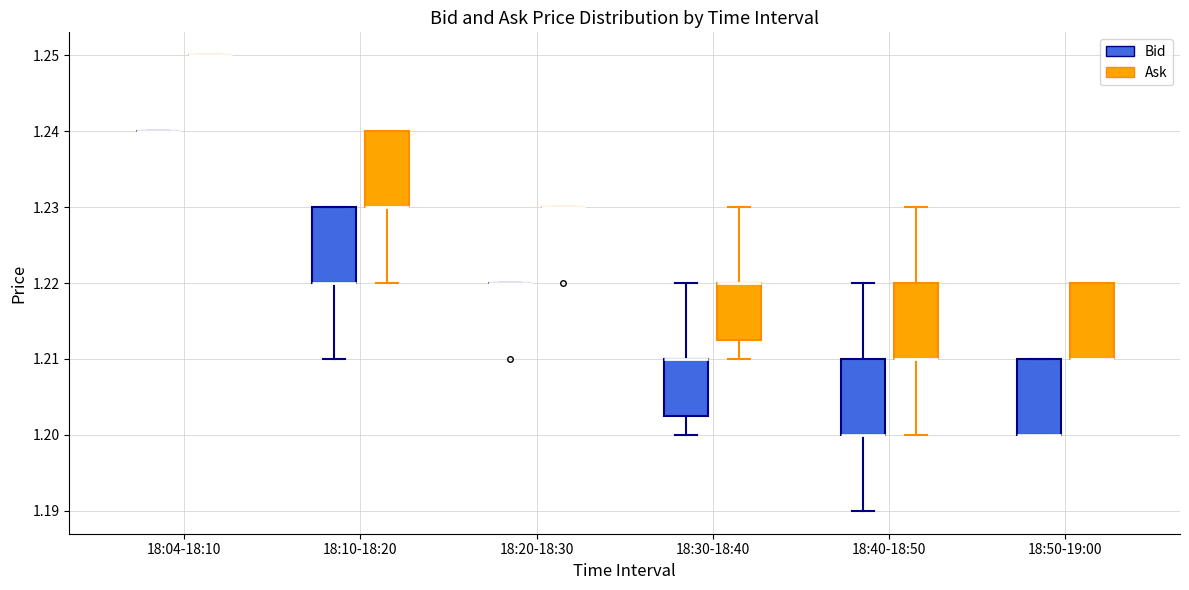

Where is the lower edge of the box for 18:30-18:40 (Ask) on the y-axis? The values are not printed on the chart, so give them approximately, as read against the axis.

1.213